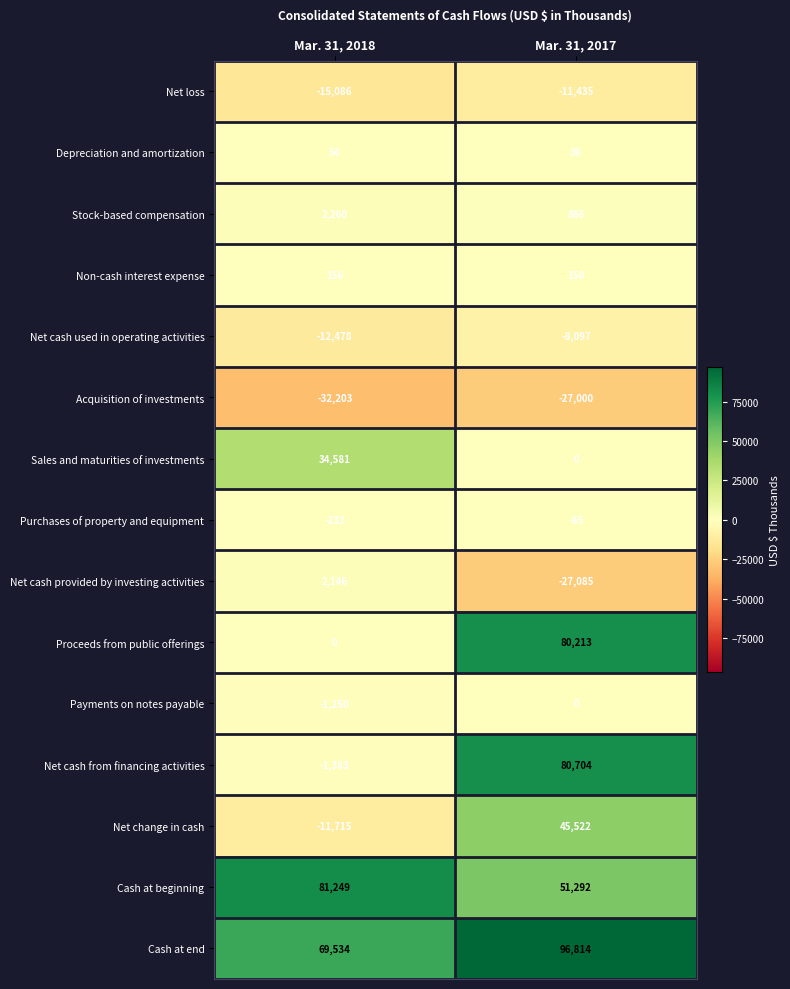

At which label is Cash at end closest to 83174?

Mar. 31, 2018